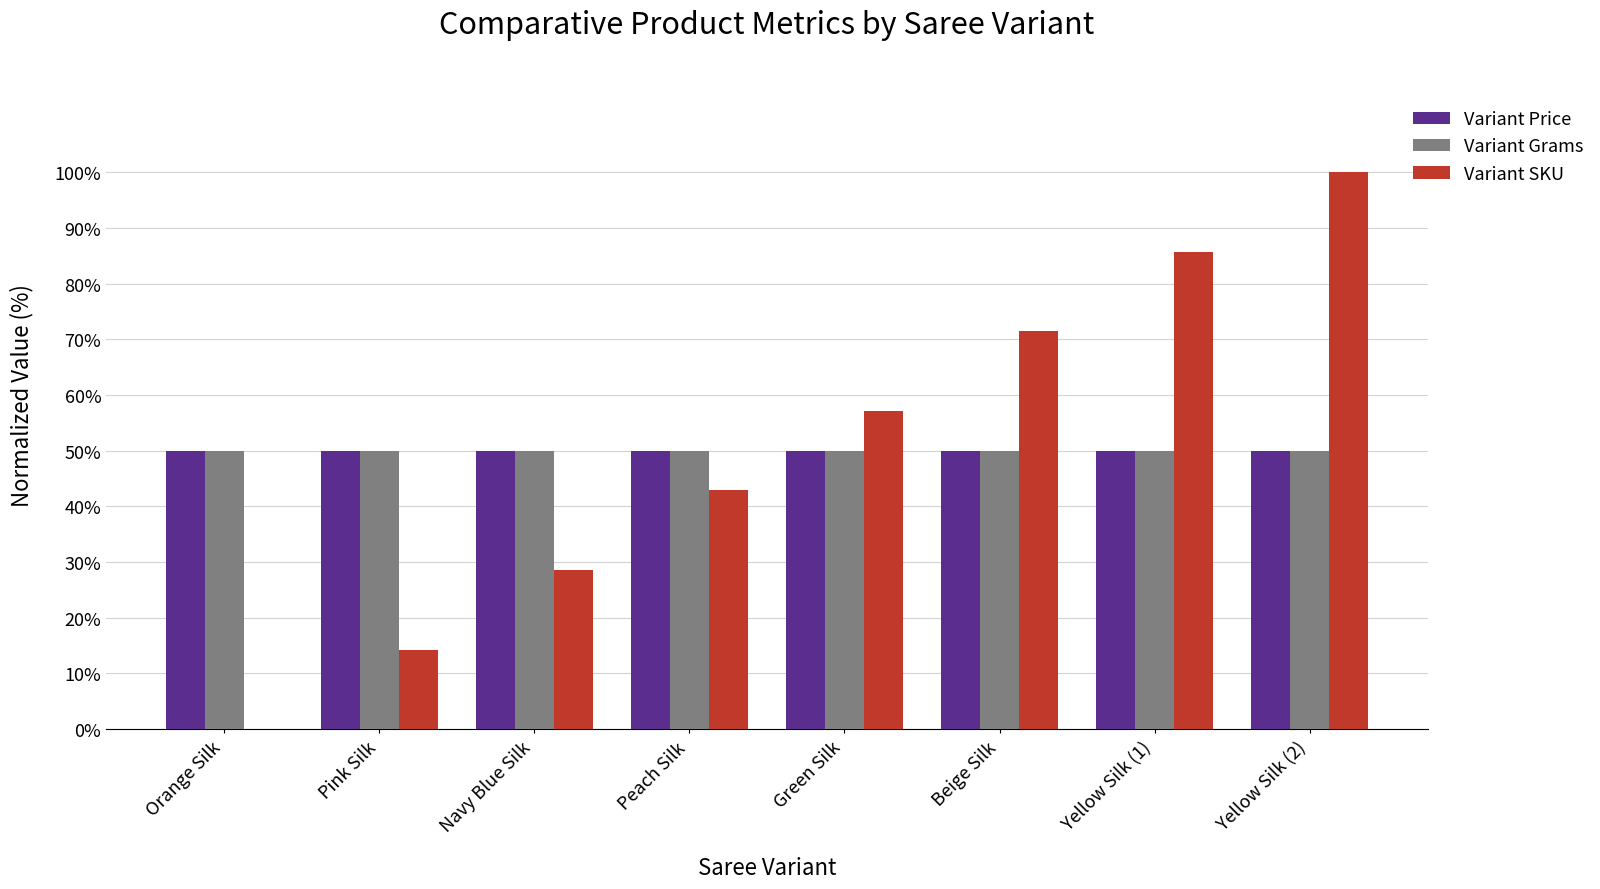

The Variant Price series shows 26.7 at Peach Silk. True or false?

False